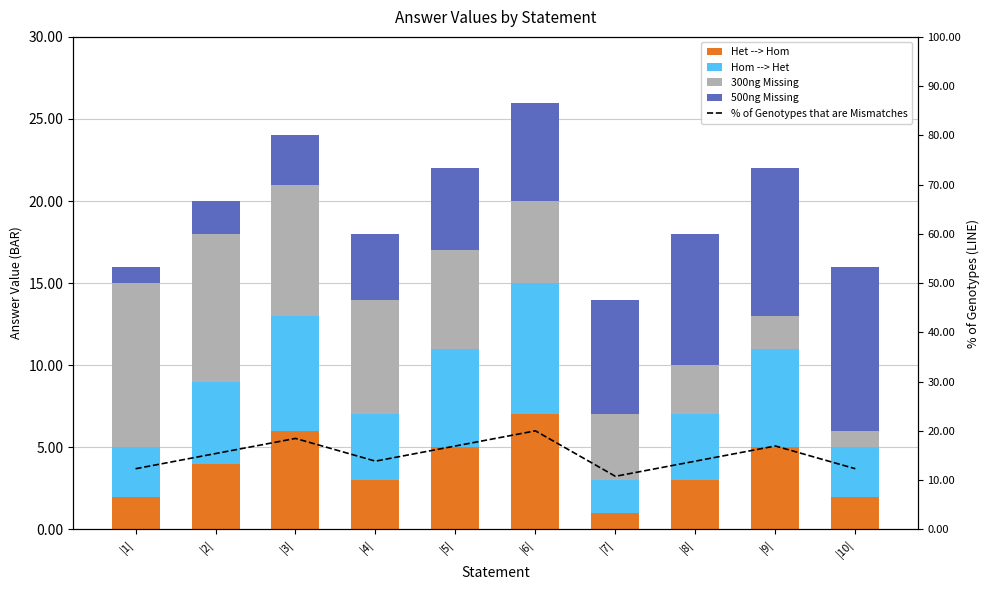

What is the sum of the % of Genotypes that are Mismatches values at |10| and |2|?

27.7